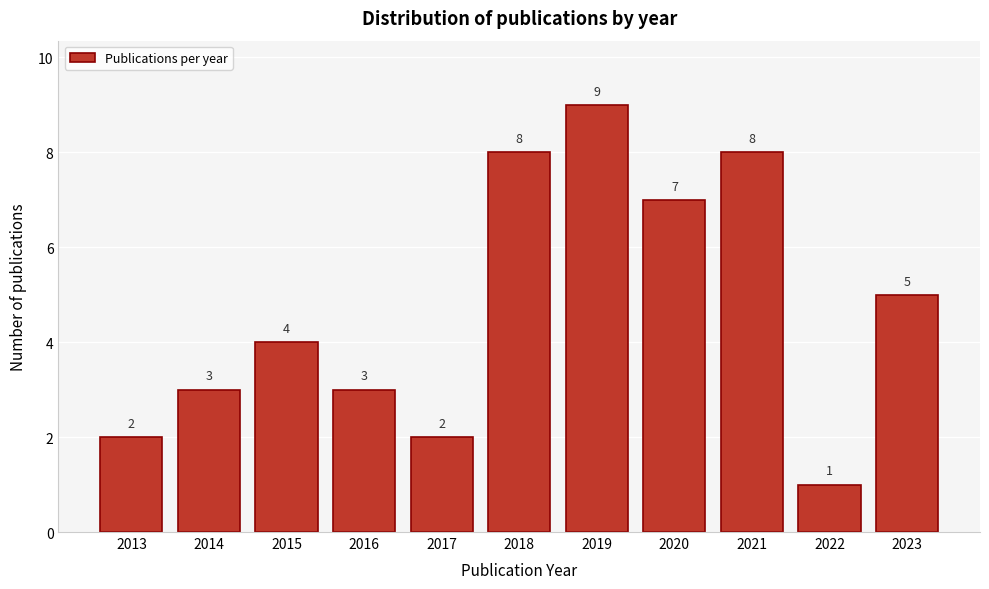

Reading left to right, what are all the values shown in this chart?

2013=2	2014=3	2015=4	2016=3	2017=2	2018=8	2019=9	2020=7	2021=8	2022=1	2023=5